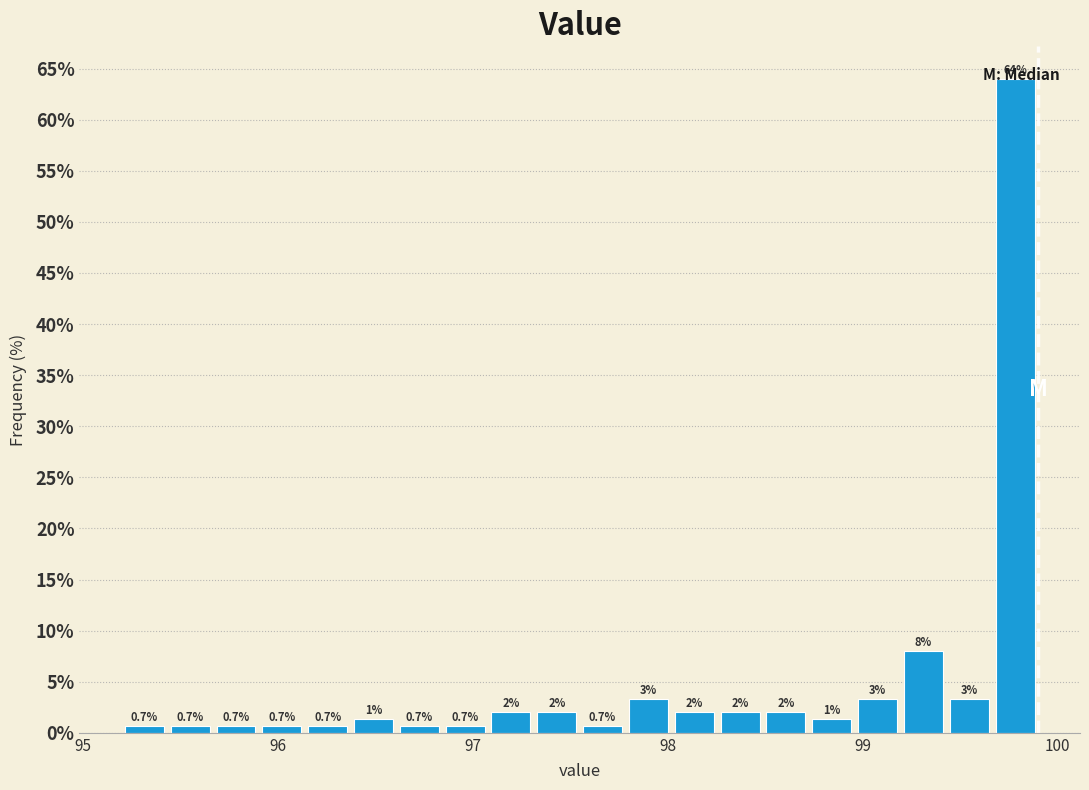

Read against the x-axis, roughly where is the centre of the tallest bar?

99.8